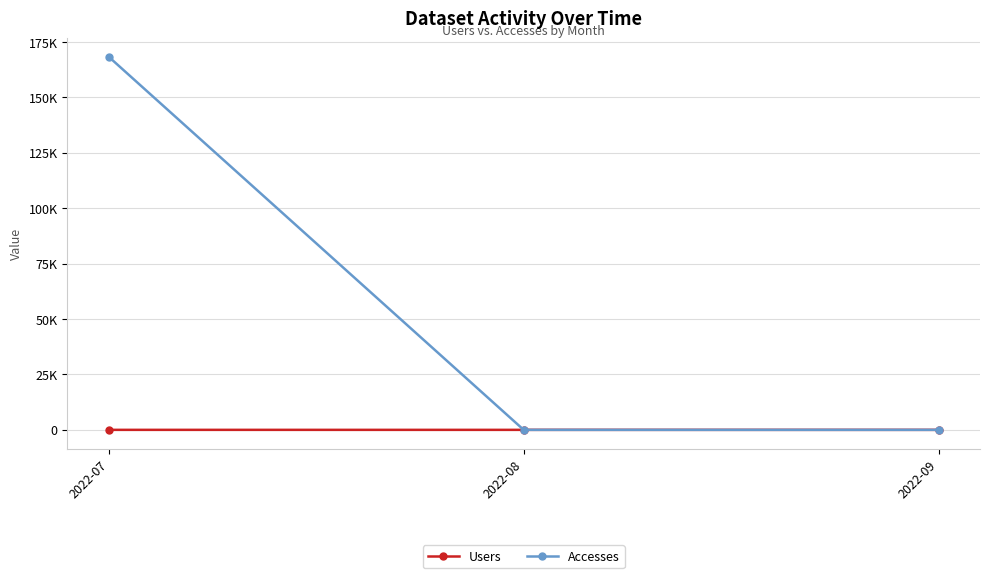

At which label does Accesses first exceed 2?

2022-07